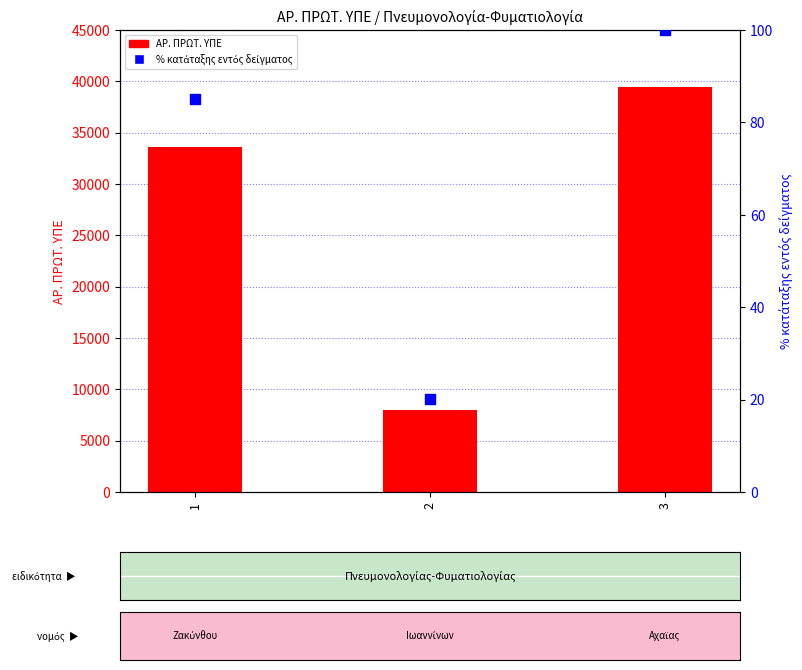

At how many categories does at least one series exceed 28150?

2